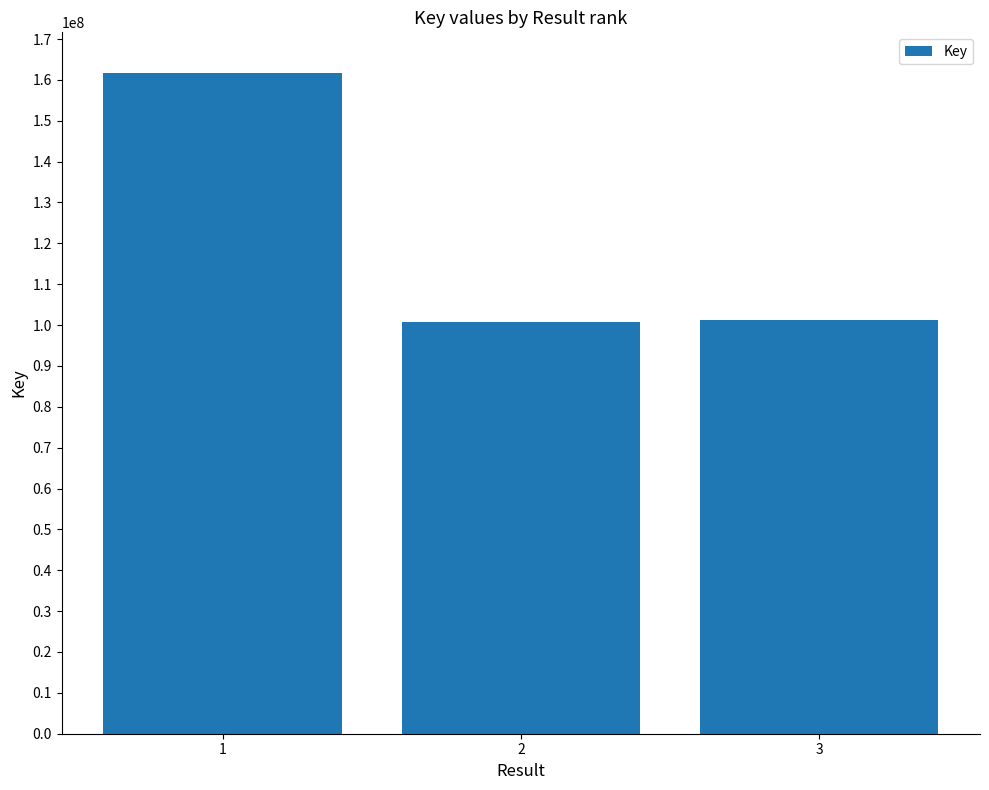

What is the difference between the maximum and minimum values?

60867434